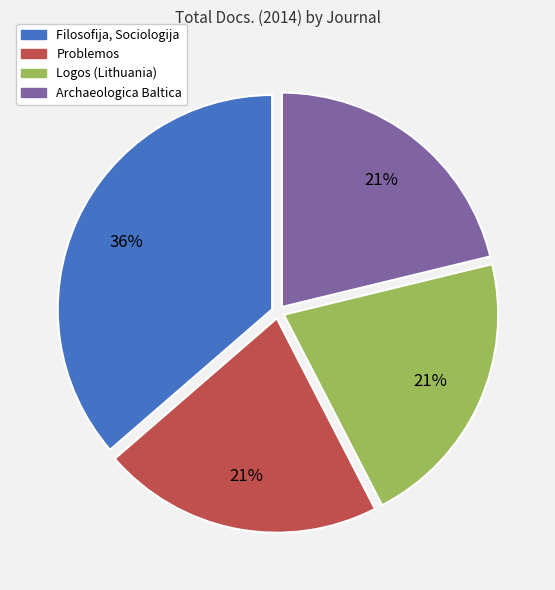

To the nearest percent, what is the average slice percentage?

25%